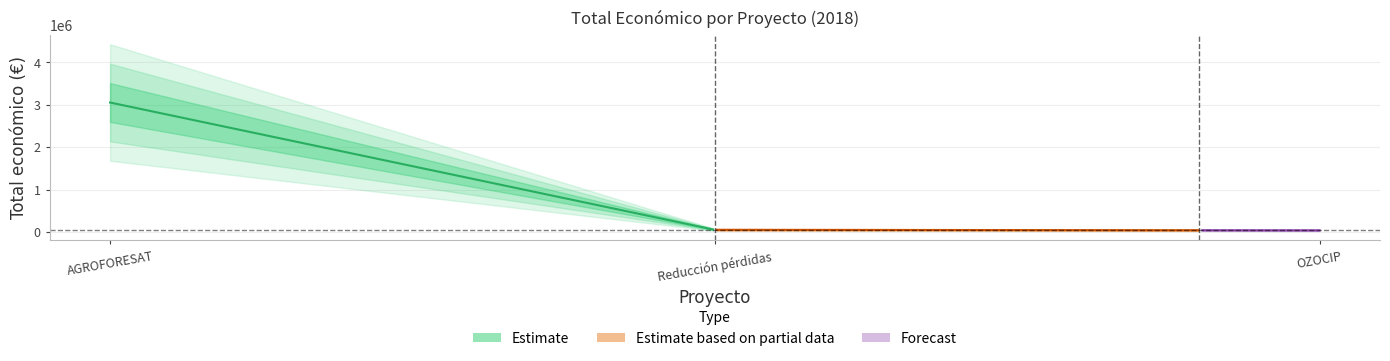

Does the chart have visible grid lines?

Yes